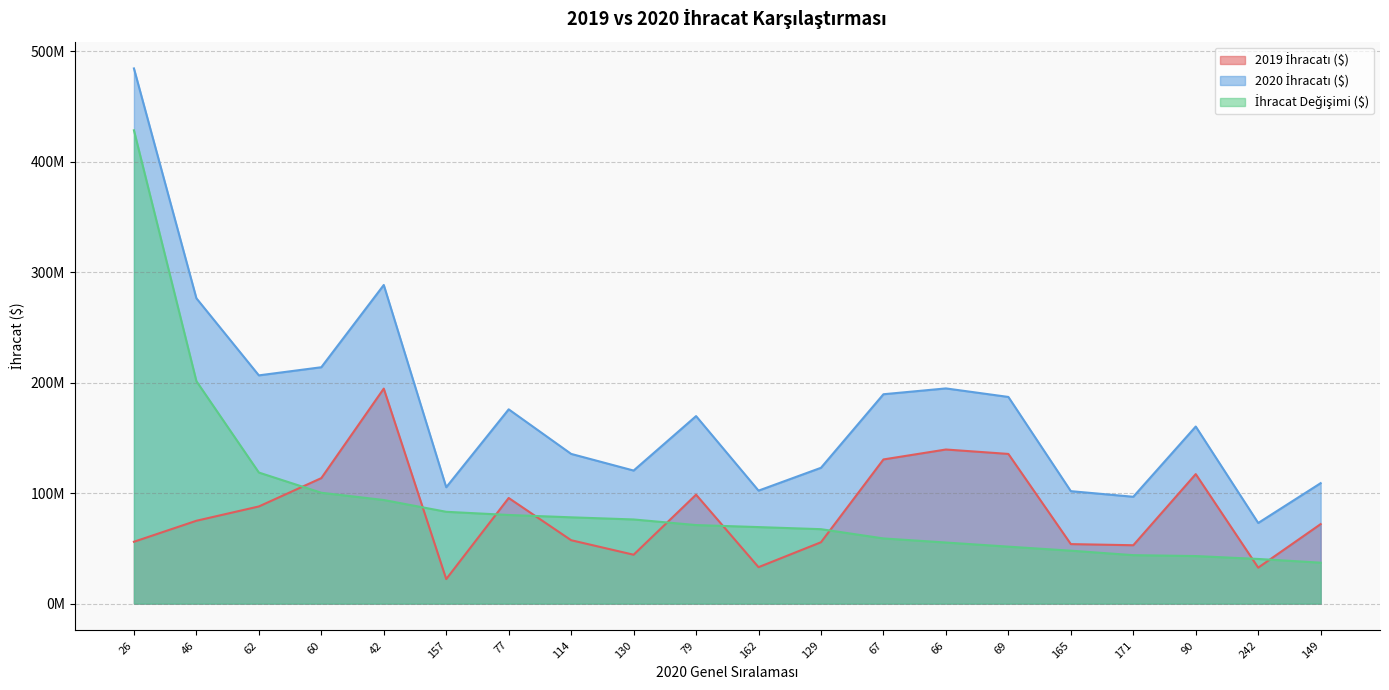

What is the sum of all 2020 İhracatı ($) values?

3514914341.8